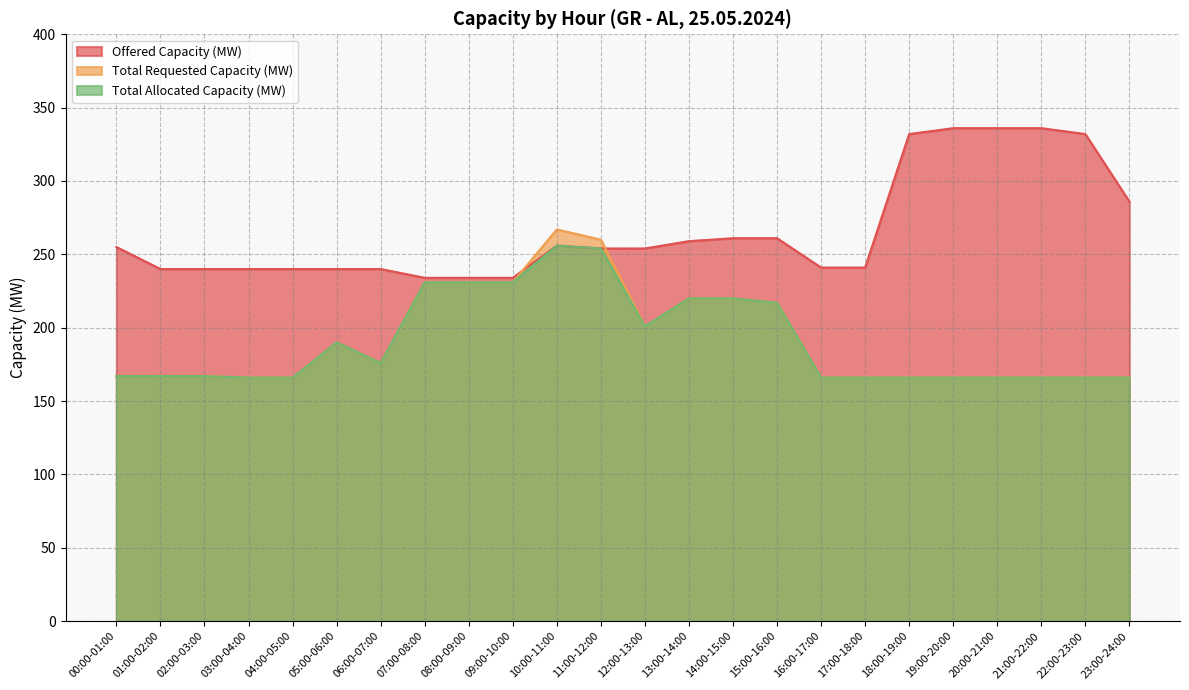

What is the average value of the Total Requested Capacity (MW) series?

192